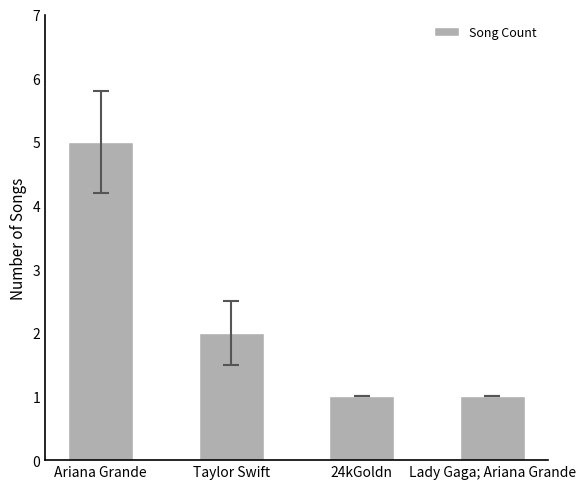

How many bars are there in total?

4